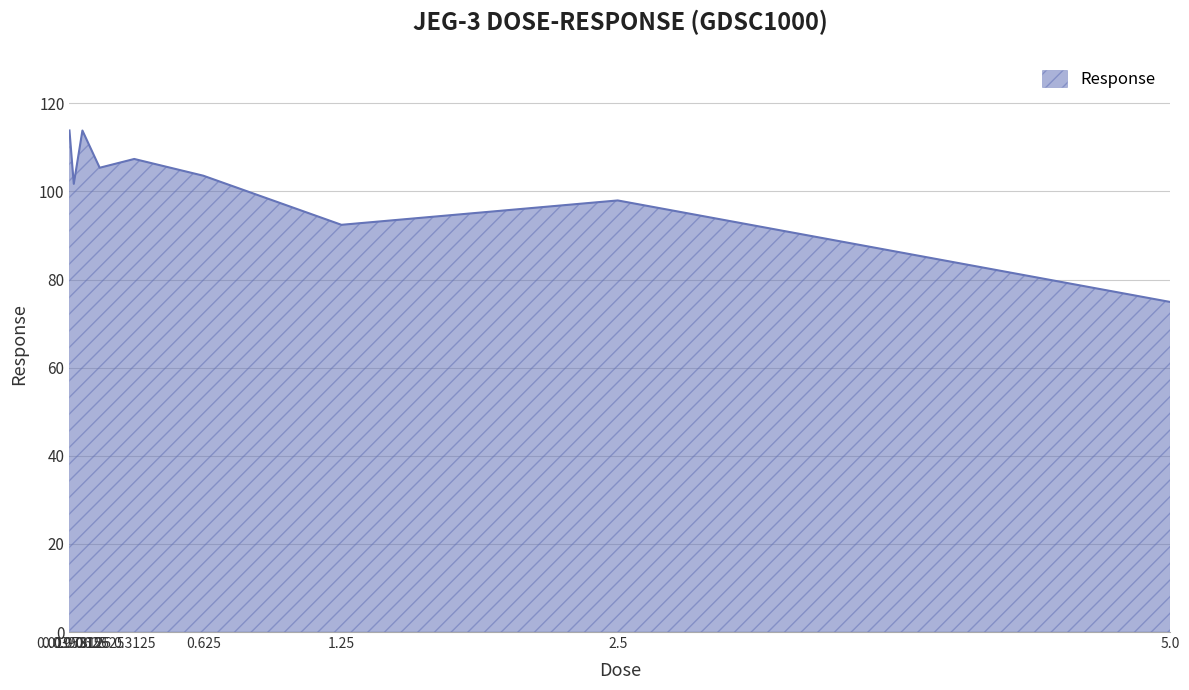

How many interior local peaks (higher than both neighbors) does the data have?

3